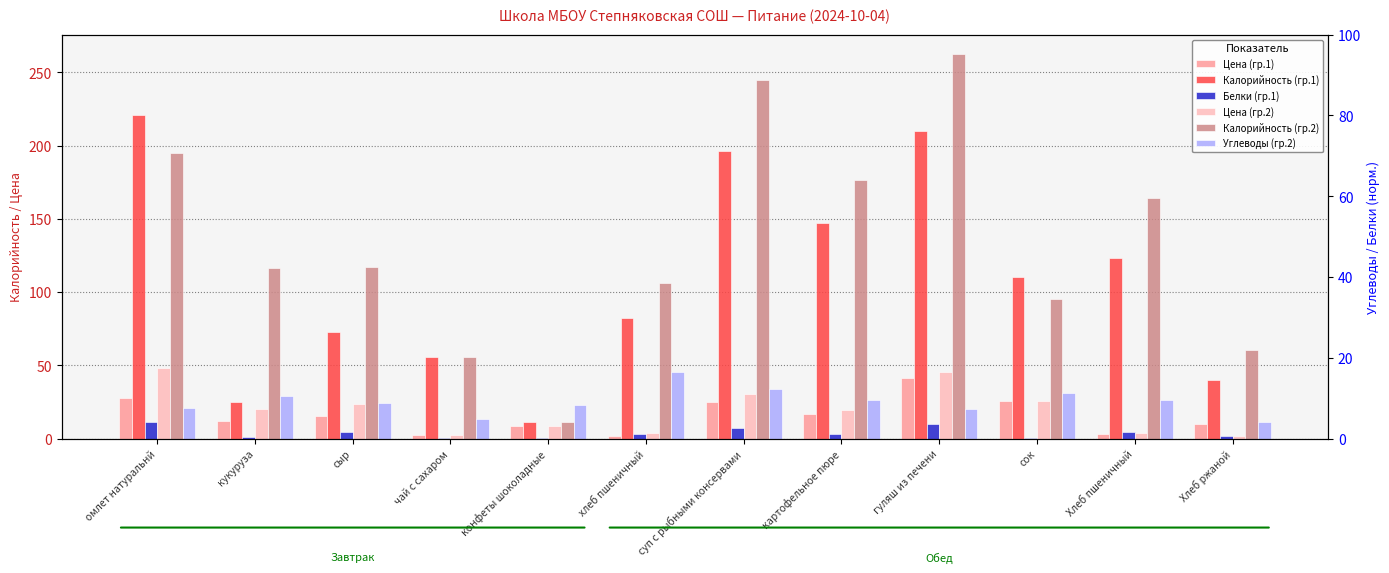

Rank the categories by Цена (гр.2) value from lowest to highest.

Хлеб ржаной, чай с сахаром, хлеб пшеничный, Хлеб пшеничный, конфеты шоколадные, картофельное пюре, кукуруза, сыр, сок, суп с рыбными консервами, гуляш из печени, омлет натуральнй